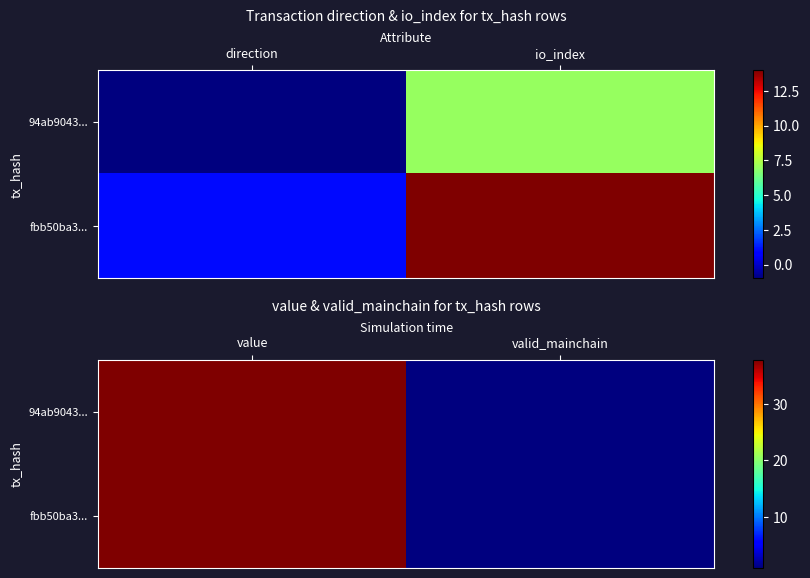

How many values in the 94ab9043... series exceed 37?

1